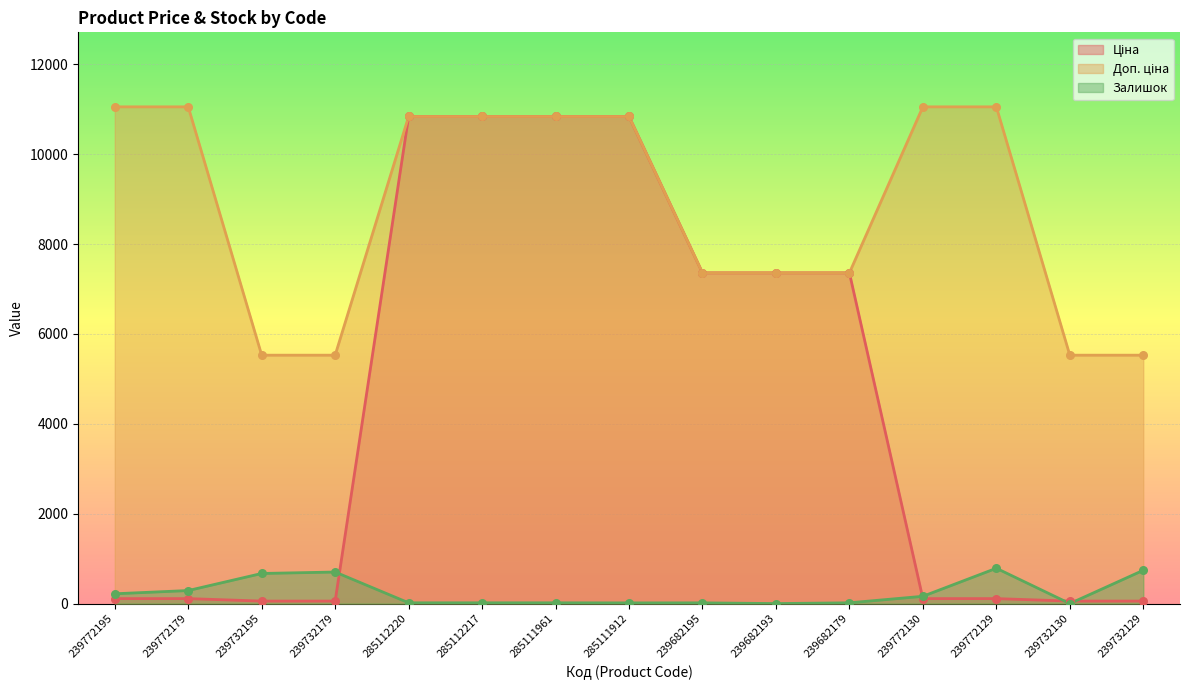

What is the total value across all series at 239772130?

11327.5